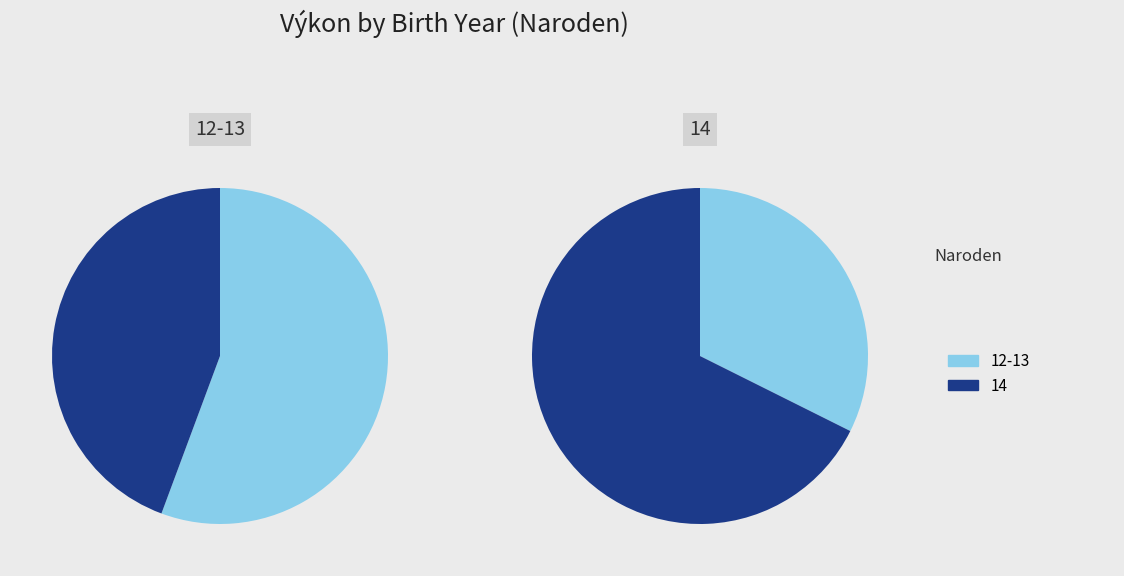

Which category has the smallest portion of the pie?

14